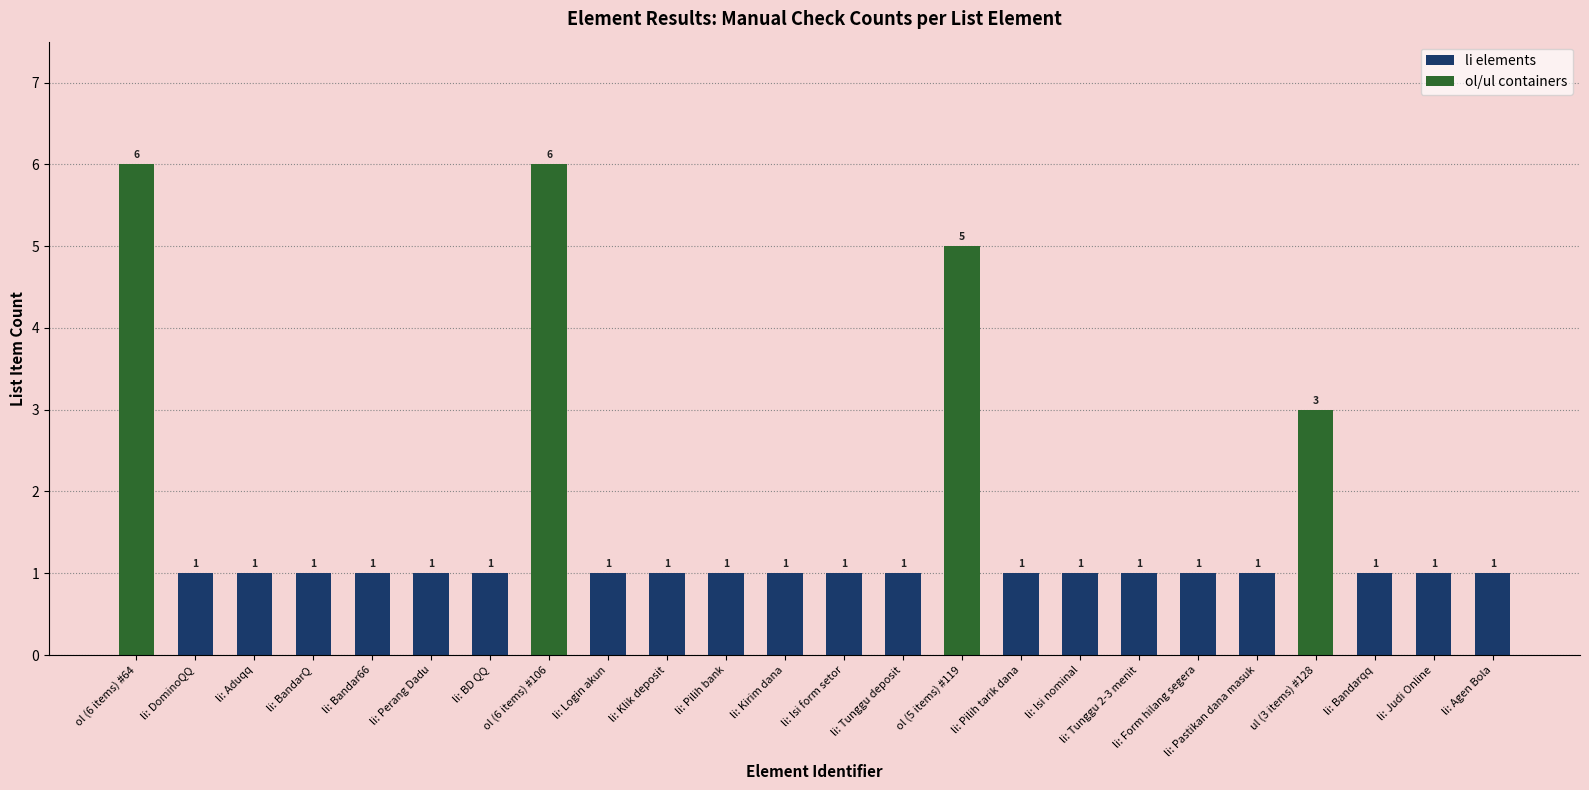

What is the label of the 12th bar from the left?

li: Kirim dana